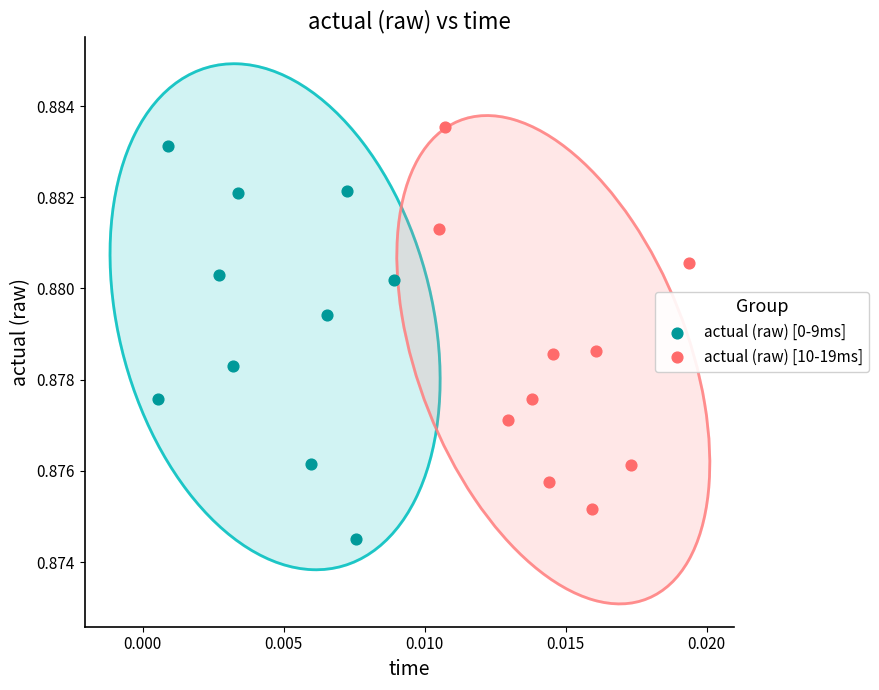

Which series has the widest spread of Y values?

actual (raw) [0-9ms]